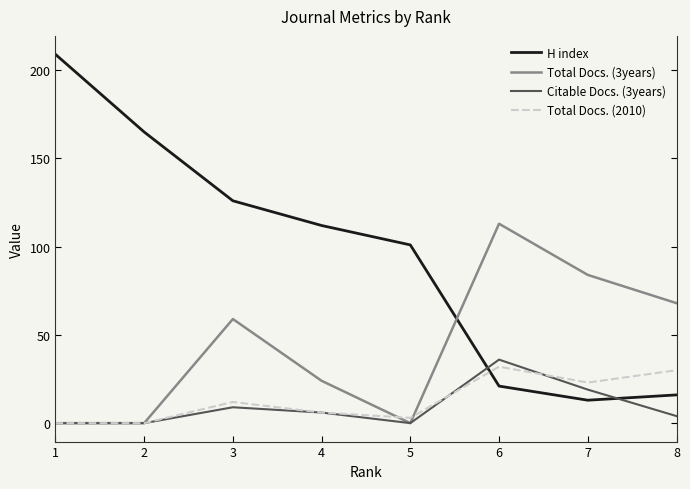

Which series has the largest total across all categories?

H index